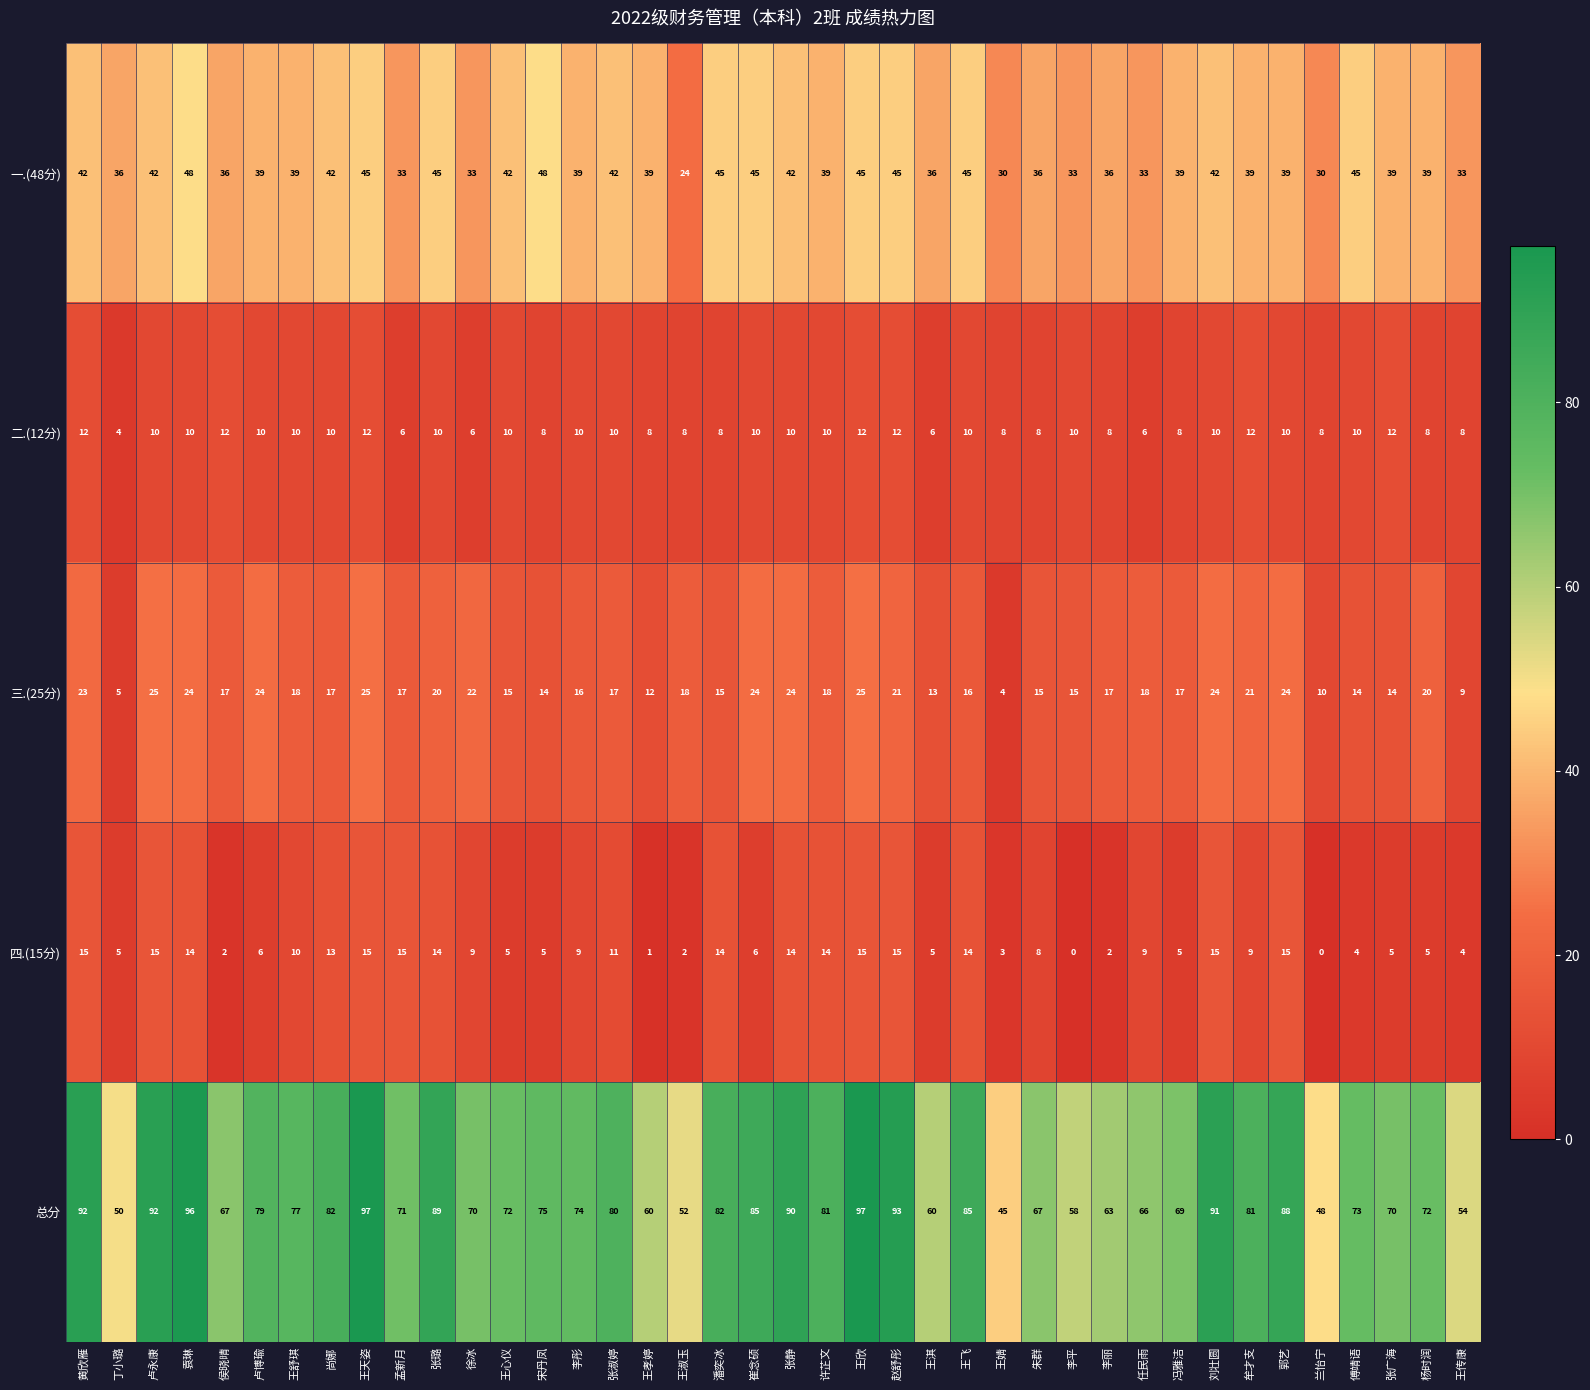

Between 王舒琪 and 张璐, which series saw the biggest shift?

总分